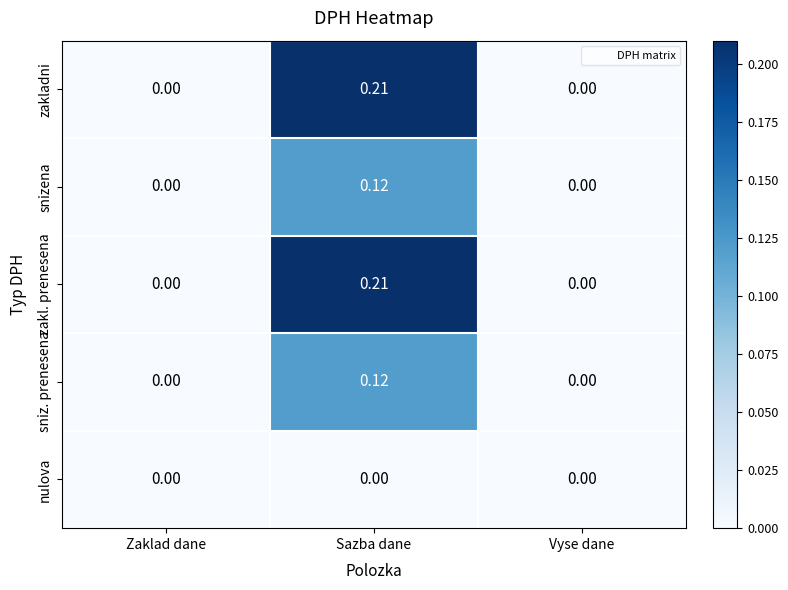

At which category is the sum across all series the highest?

Sazba dane